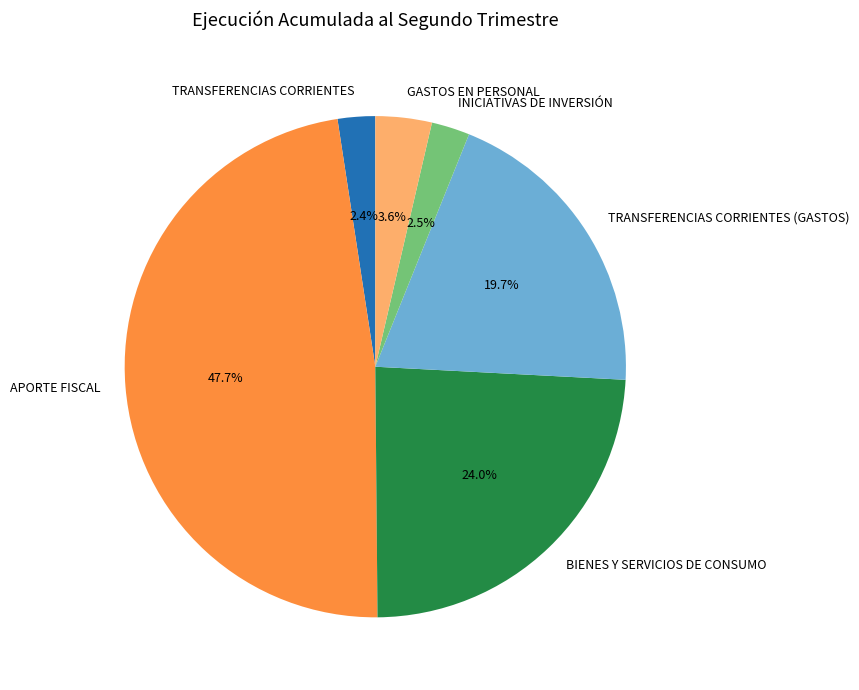

Is it true that BIENES Y SERVICIOS DE CONSUMO is 24% of the pie?

True